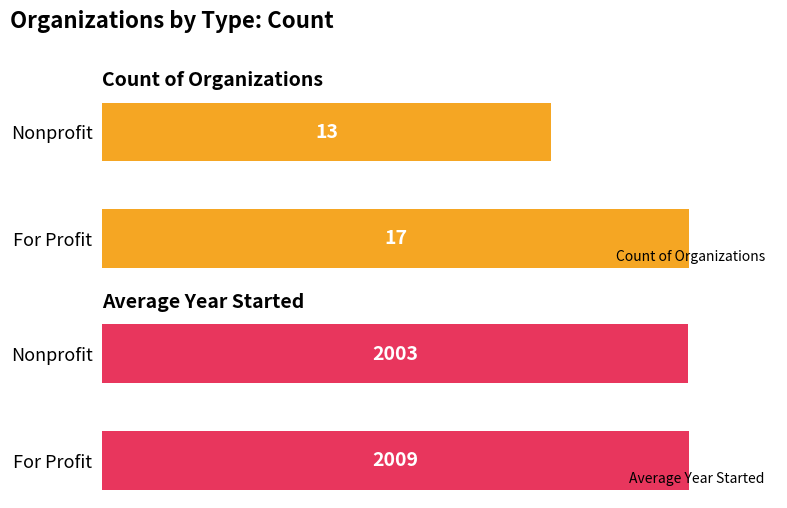

Which category has the lowest value in the Count of Organizations series?

Nonprofit